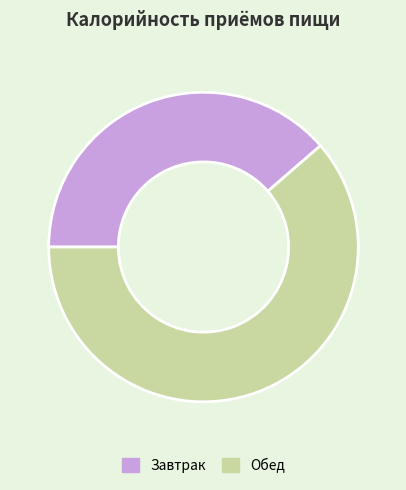

Which has a higher value, Обед or Завтрак?

Обед